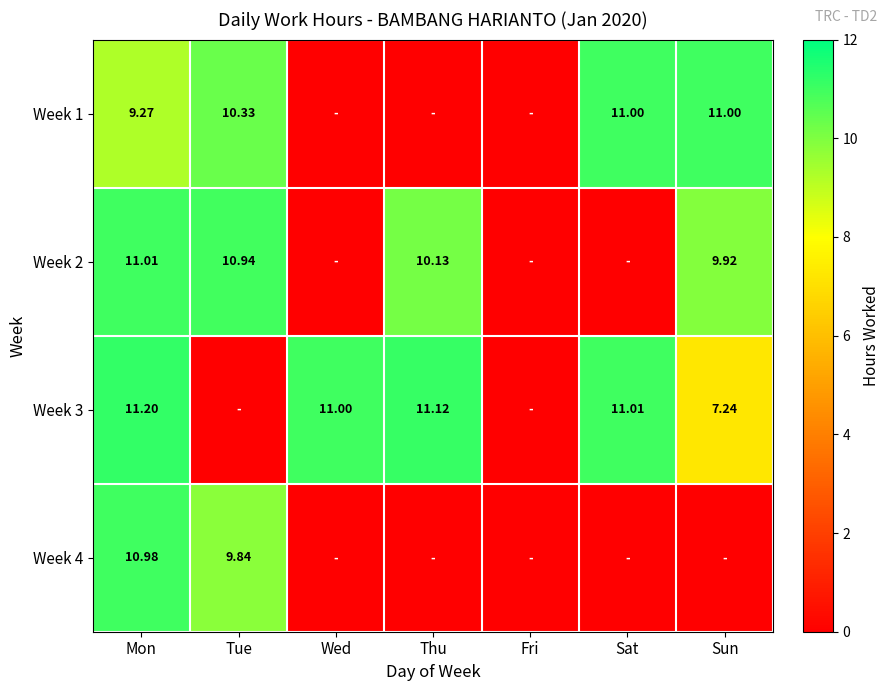

Is the value of Week 3 at Wed greater than the value of Week 4 at Mon?

Yes